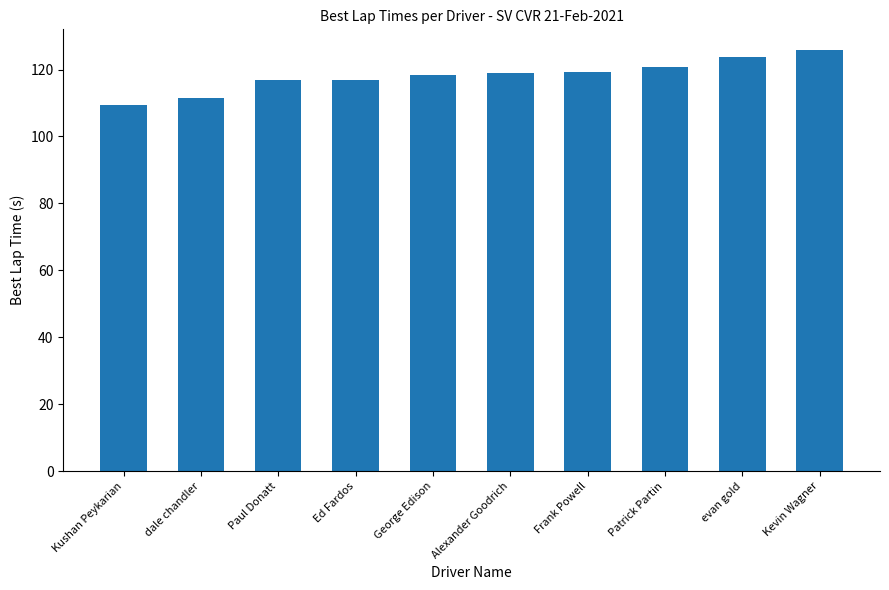

Approximately how many times larger is the value at Ed Fardos compared to Alexander Goodrich?

1.0